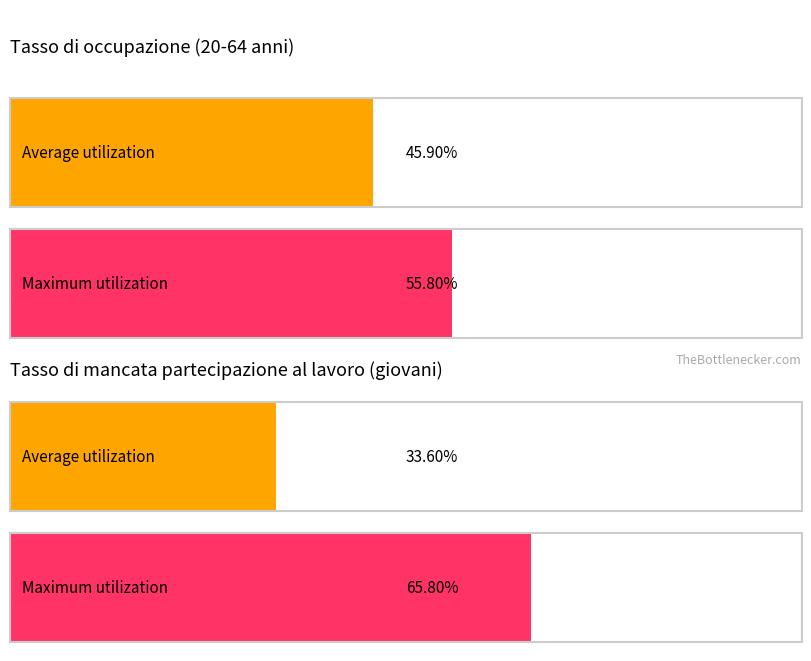

At how many categories does at least one series exceed 63?

1